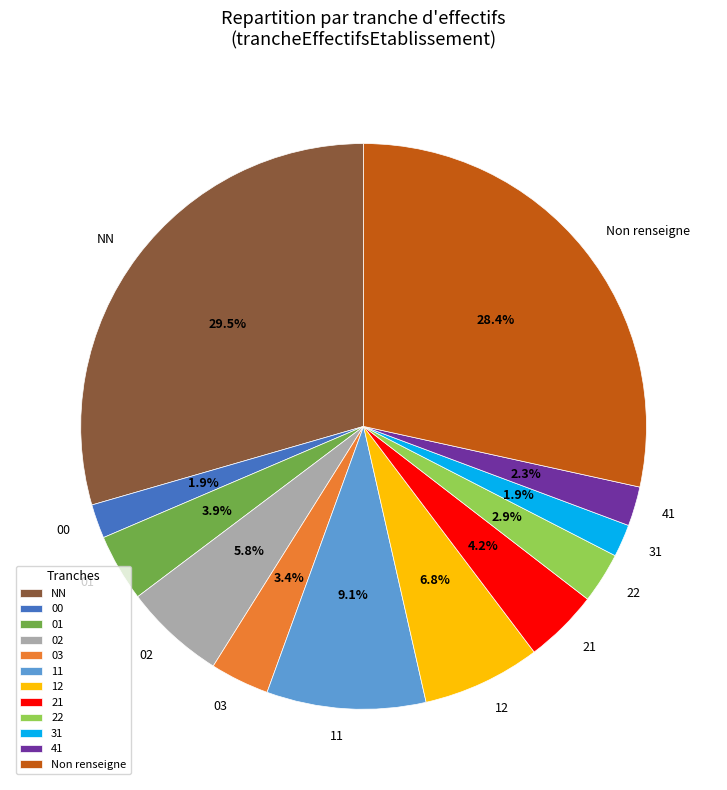

Does 31 account for over 50% of the chart?

No